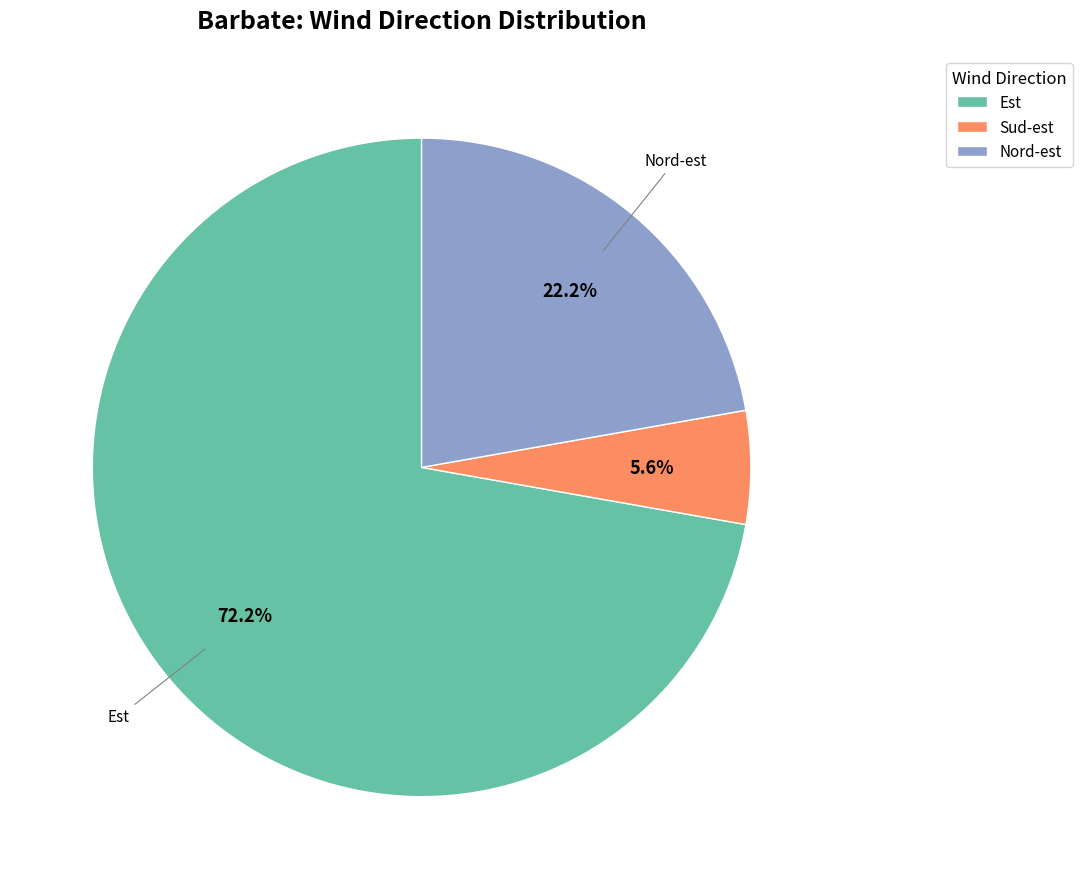

Rank the categories by value from highest to lowest.

Est, Nord-est, Sud-est